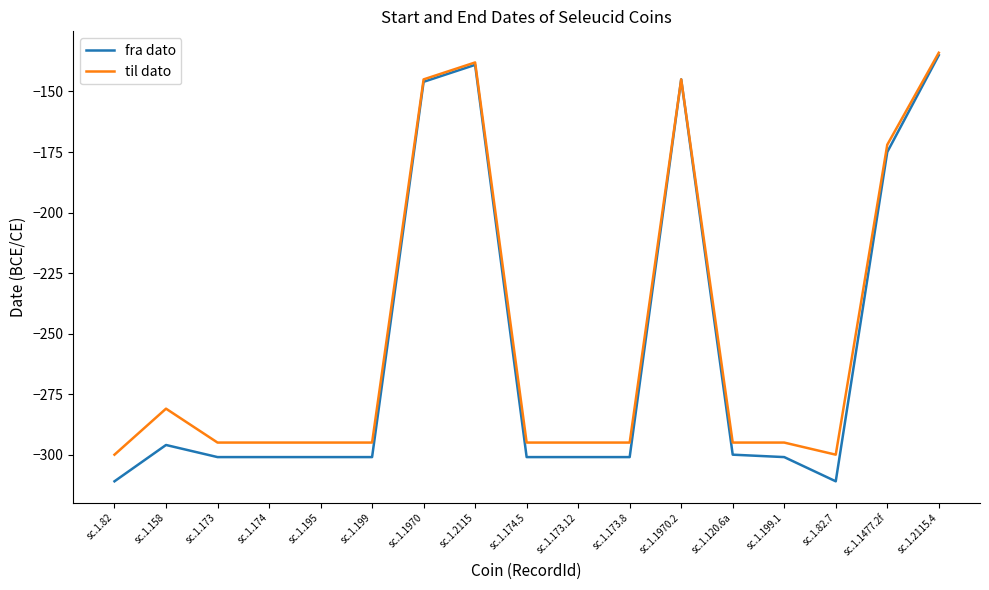

What is the spread (max minus min) of values at sc.1.2115.4?

1